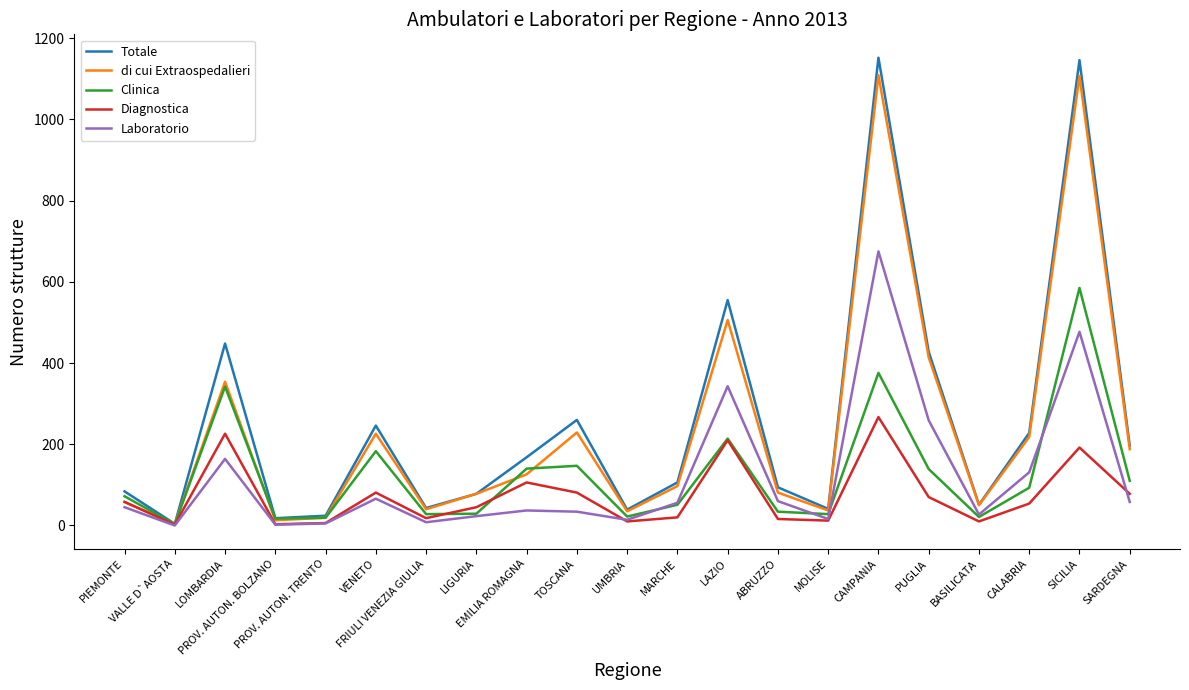

What is the highest value of the Laboratorio series?

675